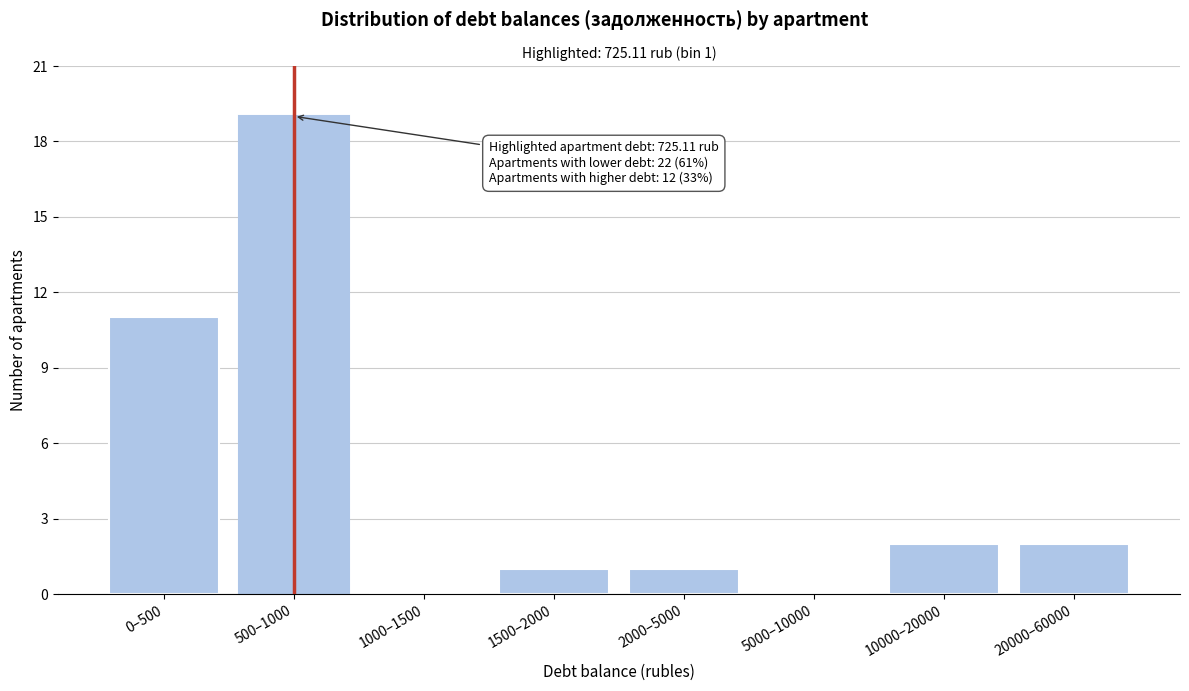

Reading left to right, list all the values displayed in this chart.

0–500=11	500–1000=19	1000–1500=0	1500–2000=1	2000–5000=1	5000–10000=0	10000–20000=2	20000–60000=2